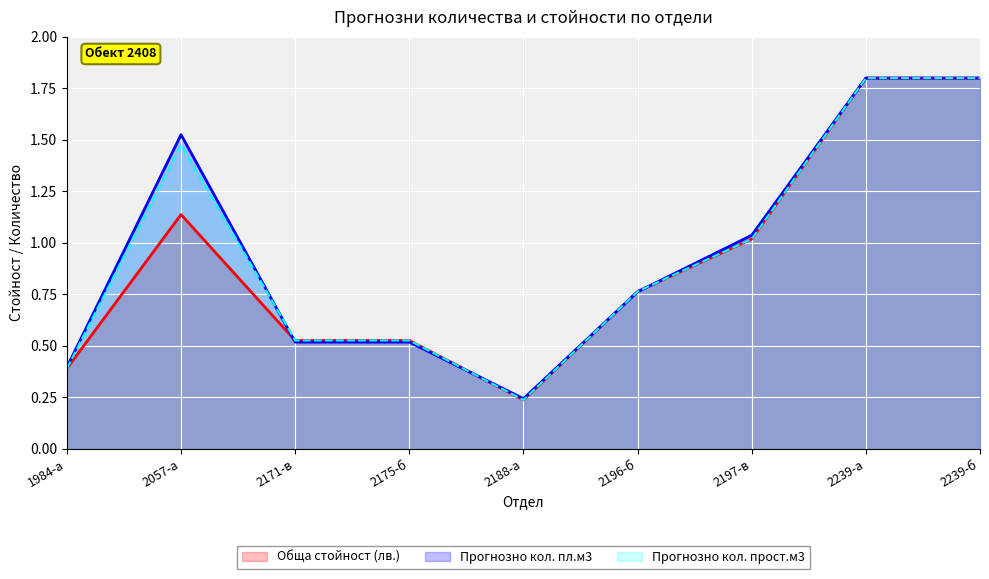

What is the difference between the maximum and second lowest values in the Прогнозно кол. пл.м3 series?

1.4